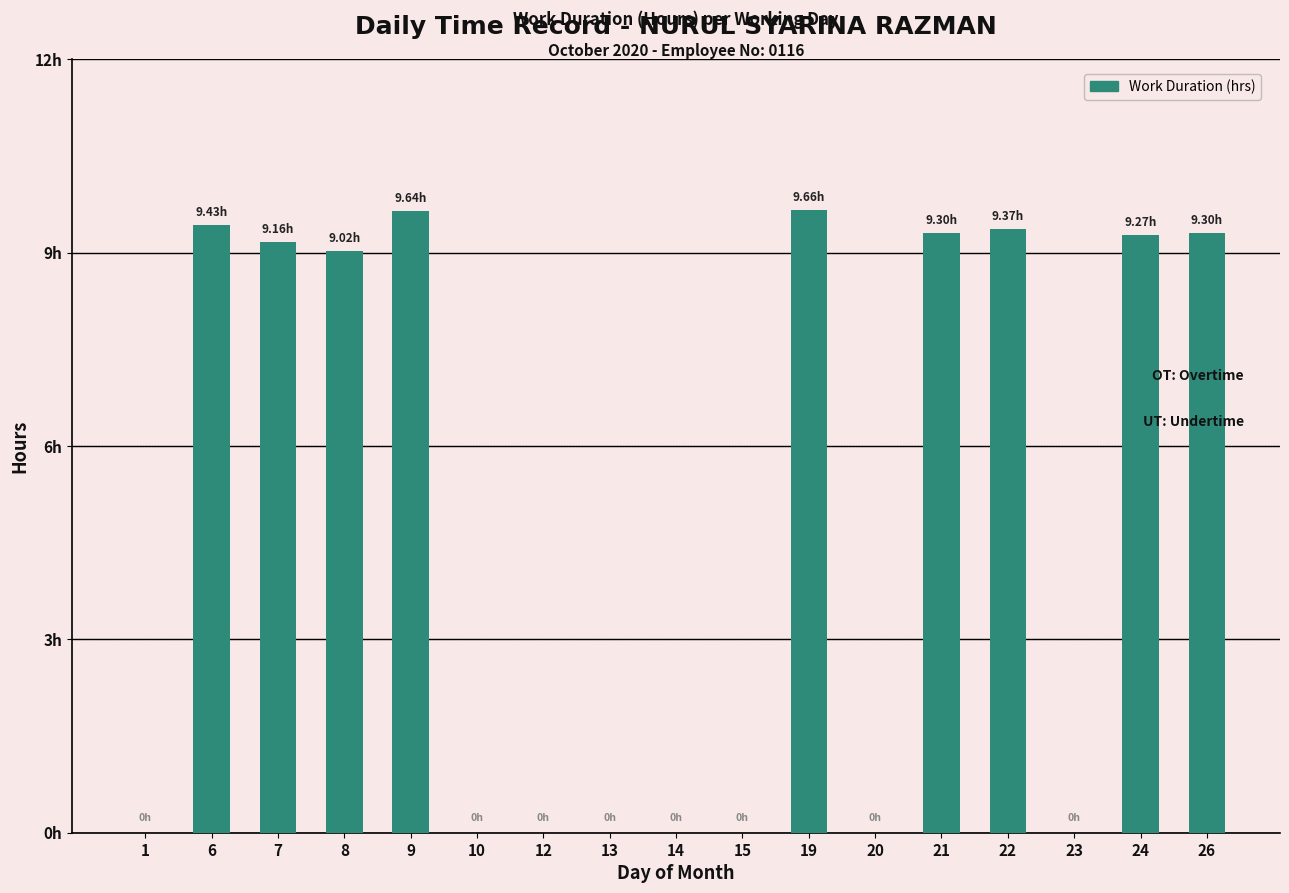

Between 24 and 9, which is larger?

9